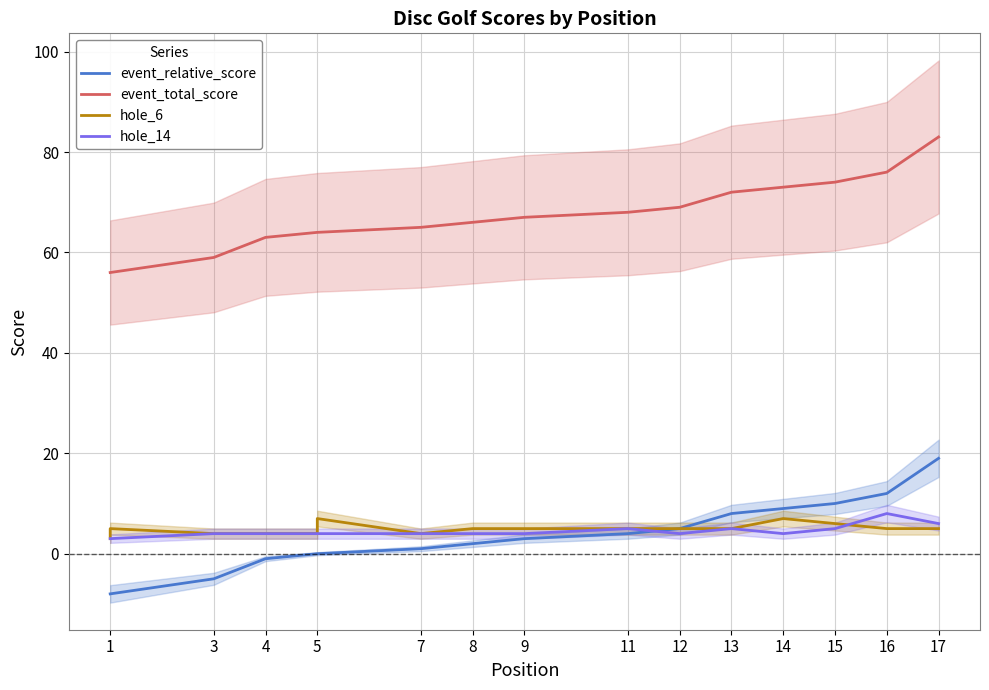

At which label does event_total_score reach its minimum?

1